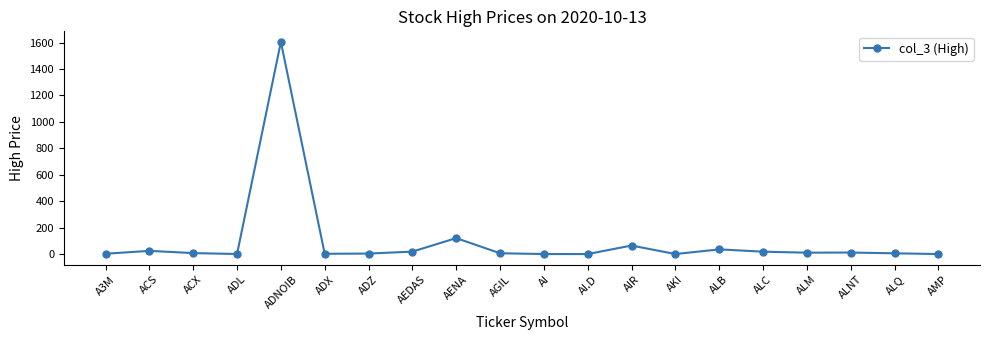

True or false: there are more than 0 points higher than both neighbors.

True